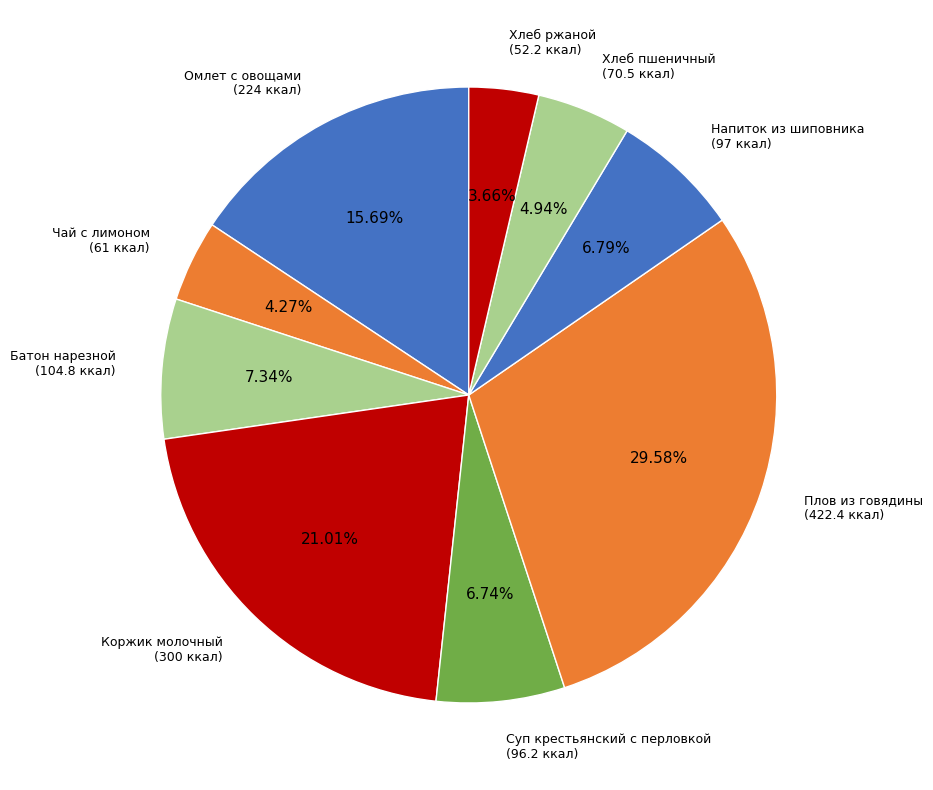

Between Суп крестьянский с перловкой and Хлеб ржаной, which is larger?

Суп крестьянский с перловкой